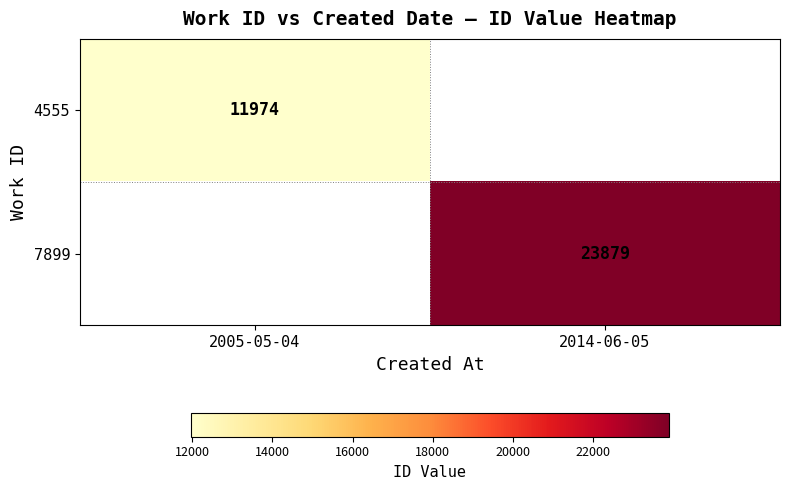

The value of 4555 at 2005-05-04 is 3769. True or false?

False